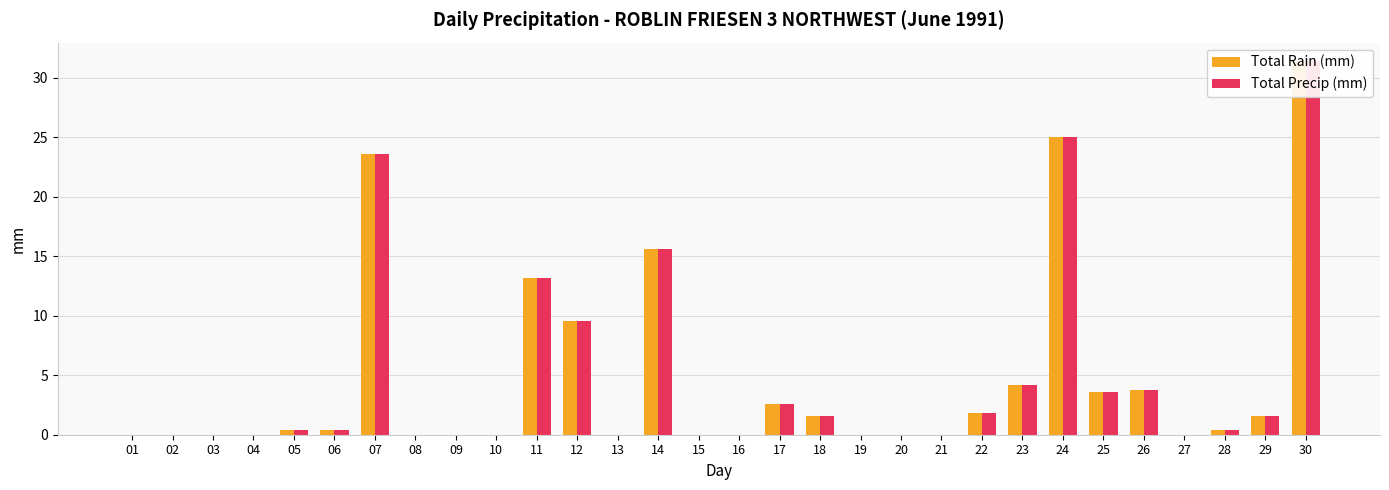

Which series has the largest total across all categories?

Total Rain (mm)